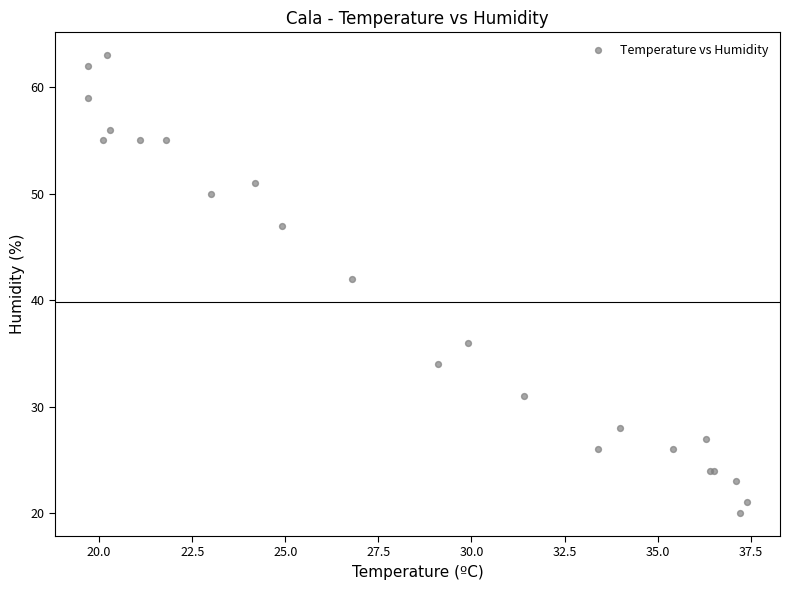

What Y value in the scatter plot is closest to 41?

42